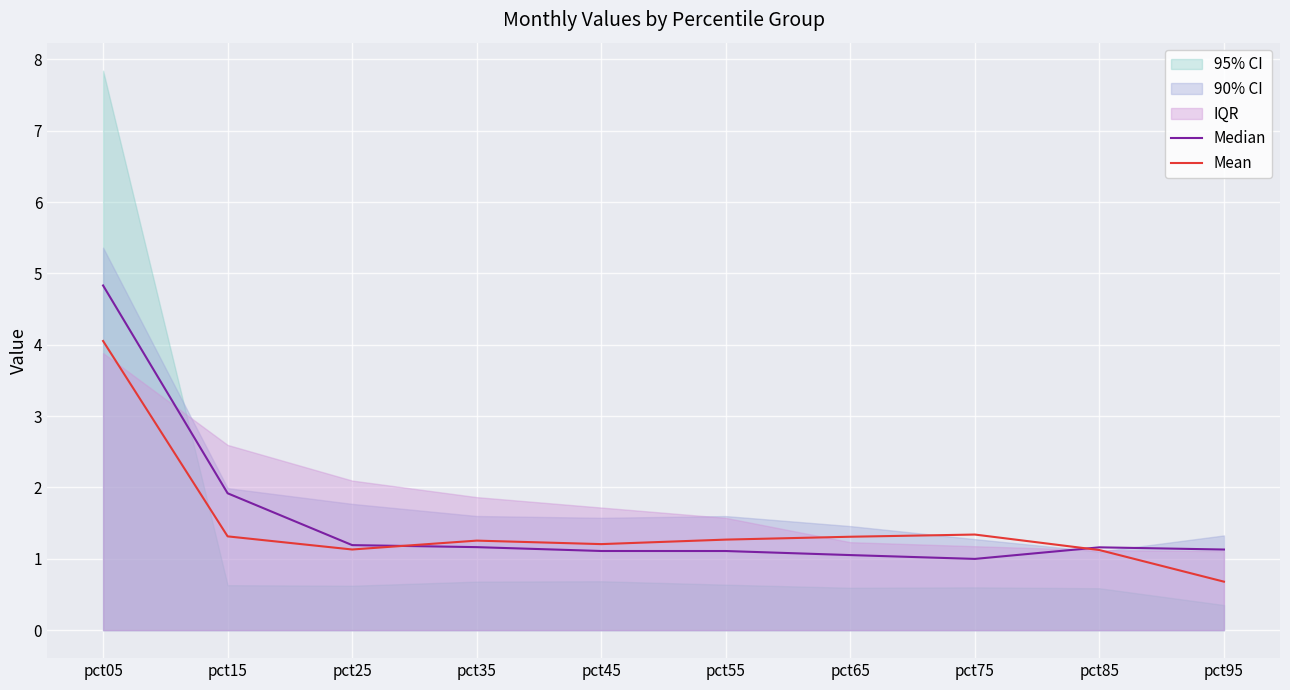

True or false: Mean has a value of 1.3 at pct65.

True